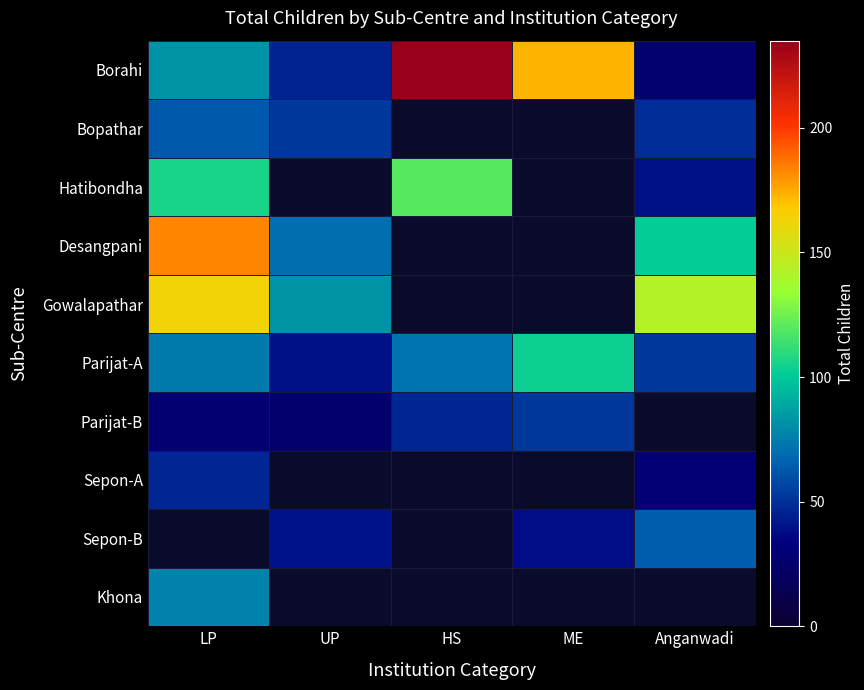

Between ME and HS, which is larger?

HS